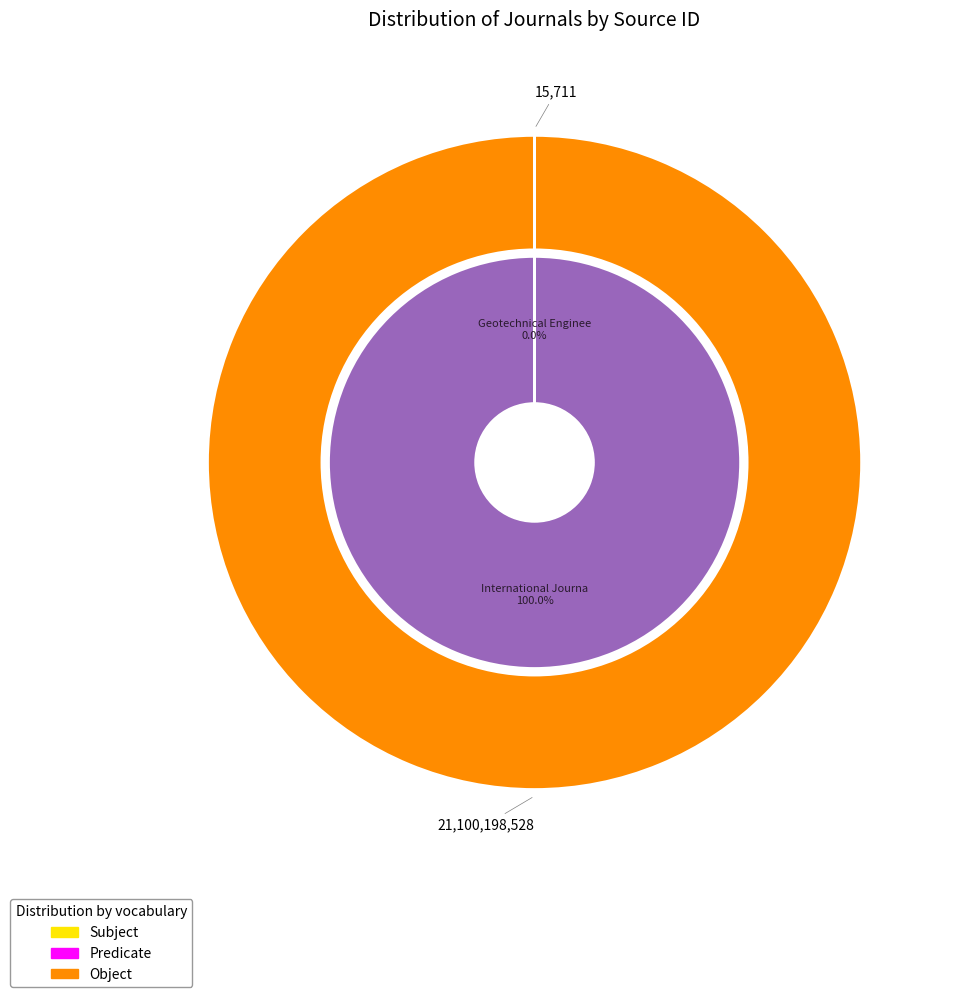

How many segments does this pie chart have?

2